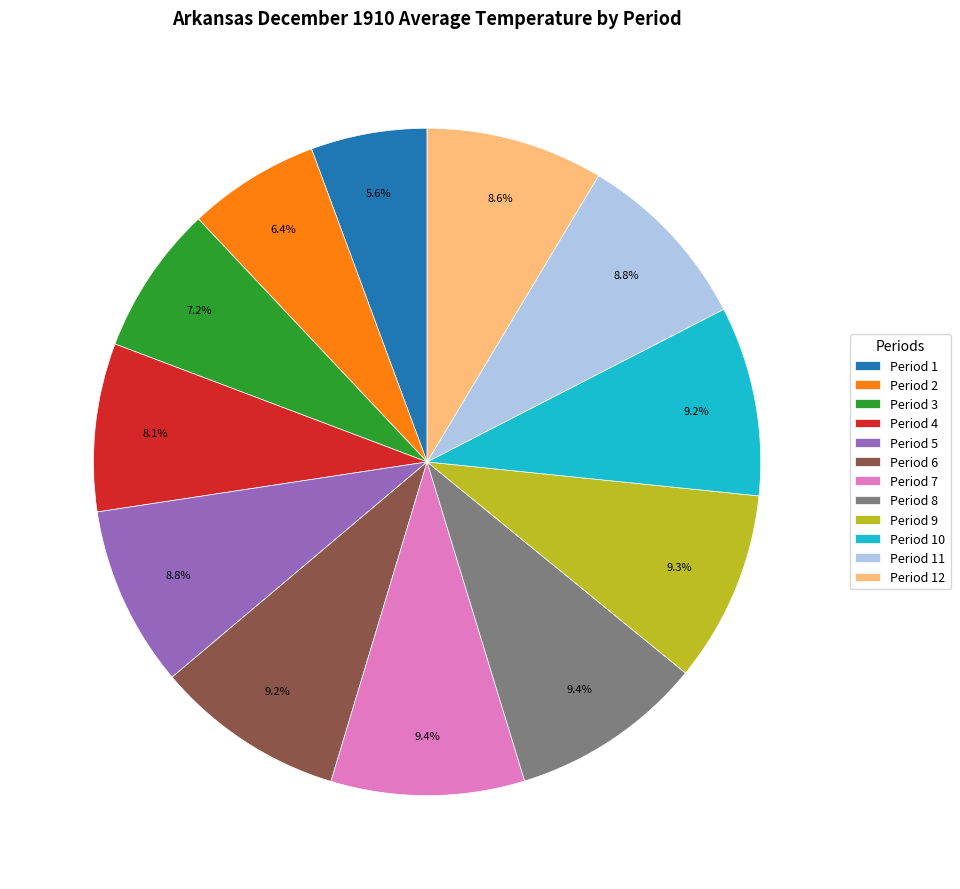

Does Period 11 represent more than half of the total?

No